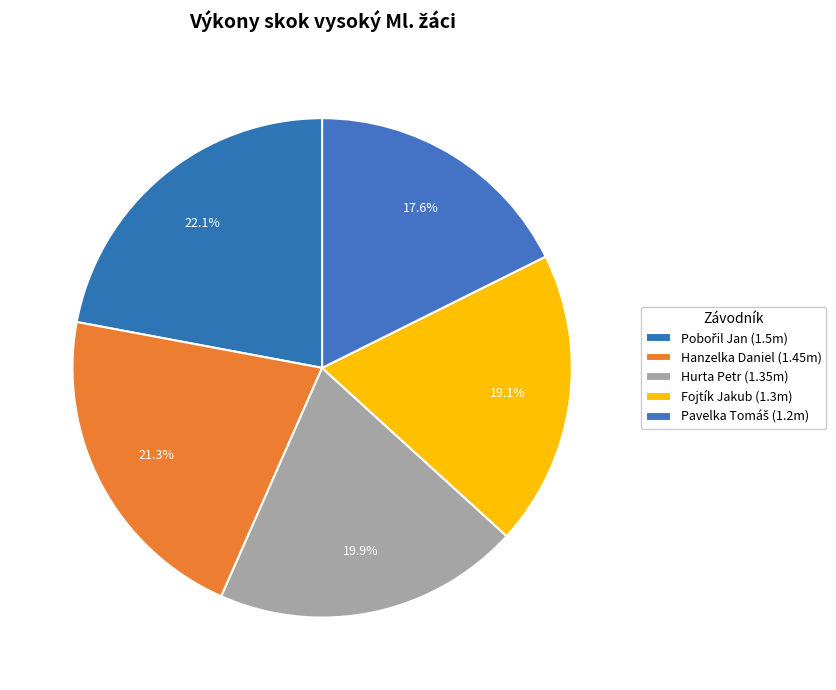

How many segments does this pie chart have?

5